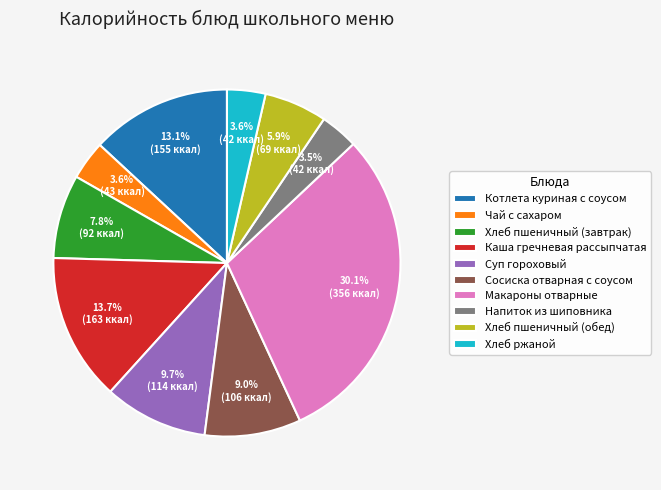

To the nearest percent, what is the average slice percentage?

10%